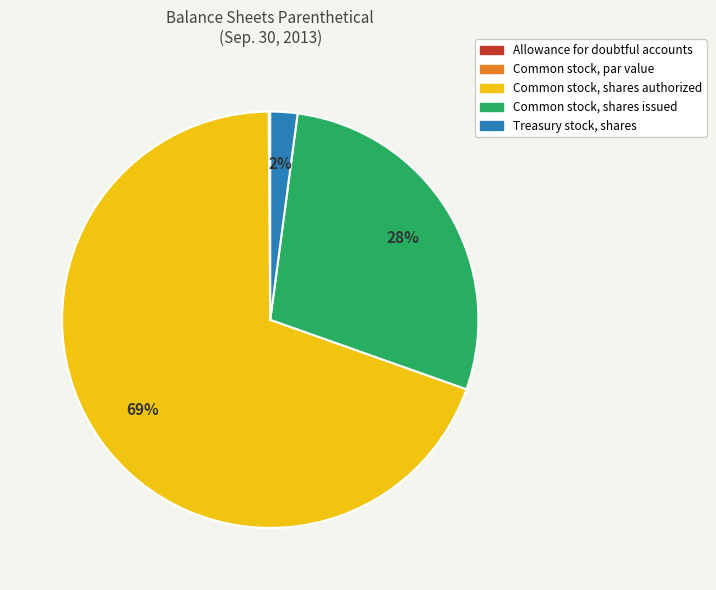

What is the largest slice in the pie chart?

Common stock, shares authorized